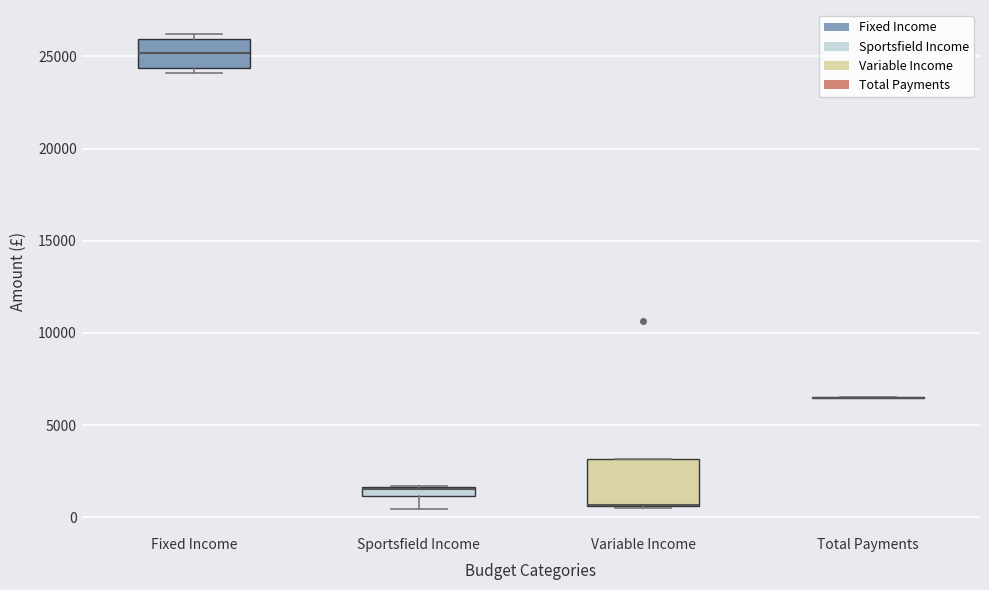

Where does the median line of the box for Fixed Income sit on the y-axis? The values are not printed on the chart, so give them approximately, as read against the axis.

25000